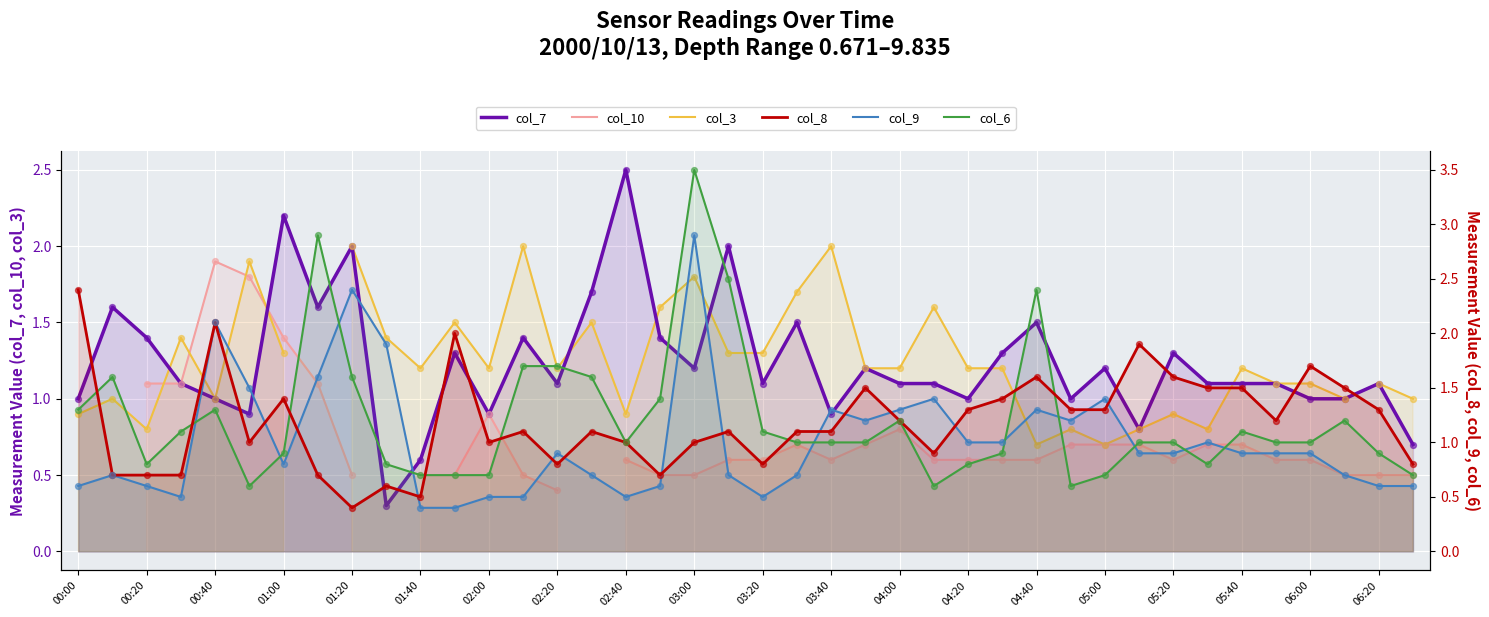

Which series has the largest total across all categories?

col_7